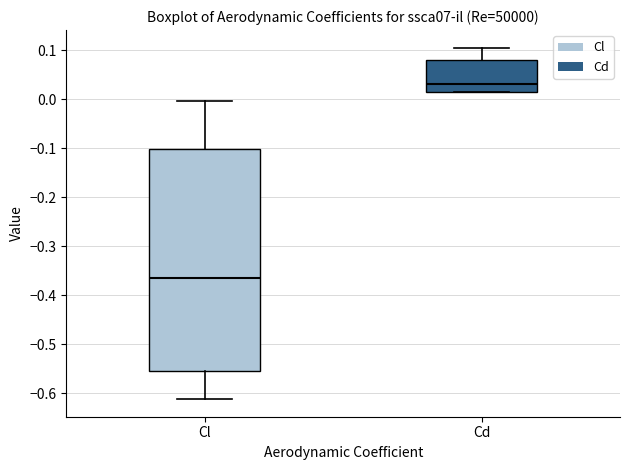

Reading left to right, read every box against the y-axis: the position of its median line, the range the box covers, and the ends of its whiskers. The values are not printed on the chart, so give them approximately, as read against the axis.

Cl: median -0.37, box -0.55 to -0.10, whiskers -0.61 to 0.00
Cd: median 0.03, box 0.02 to 0.08, whiskers 0.02 to 0.11